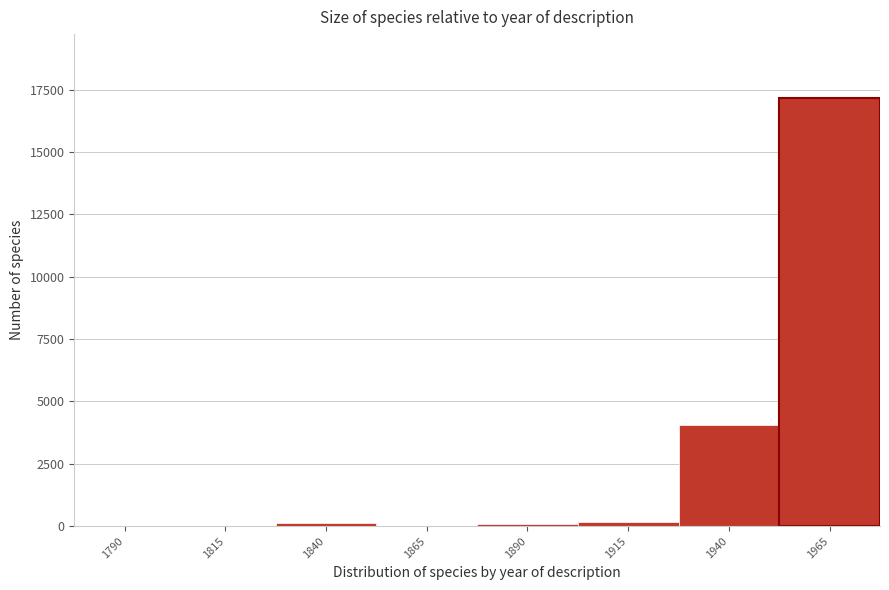

At which label is the value closest to 8580?

1940